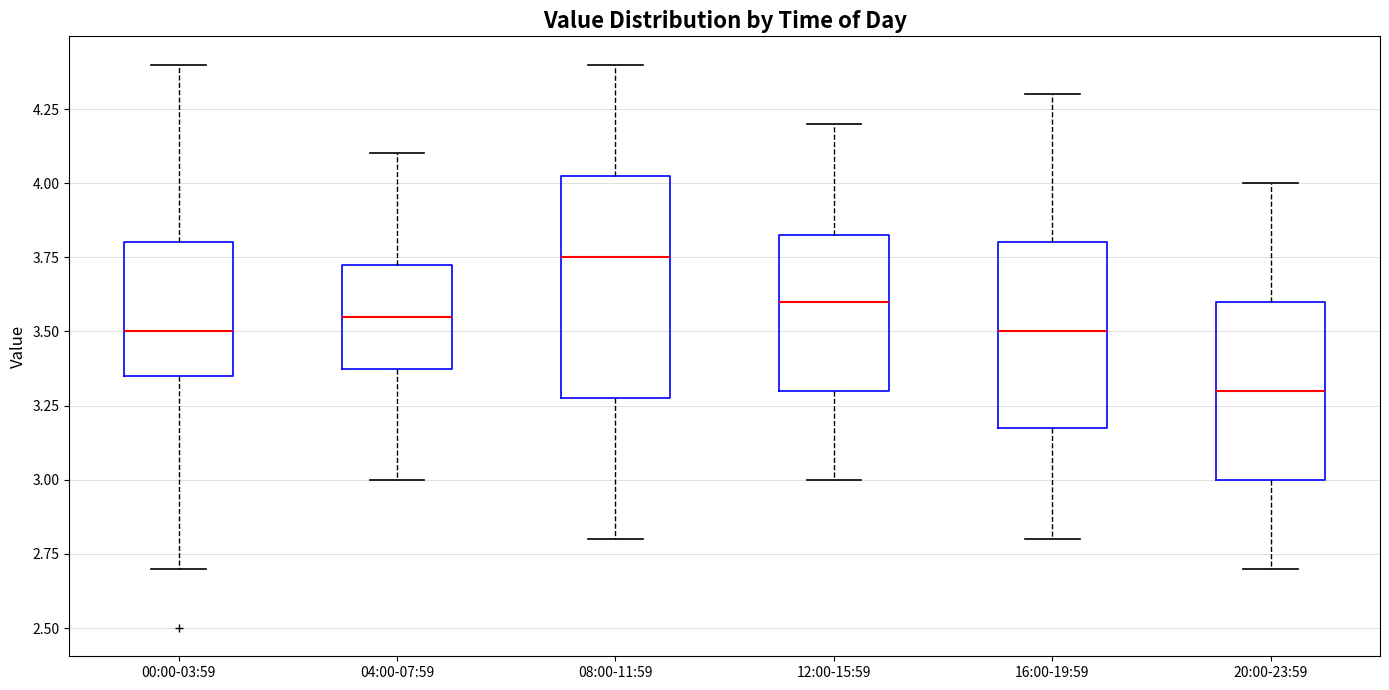

Which box has the highest median line?

08:00-11:59